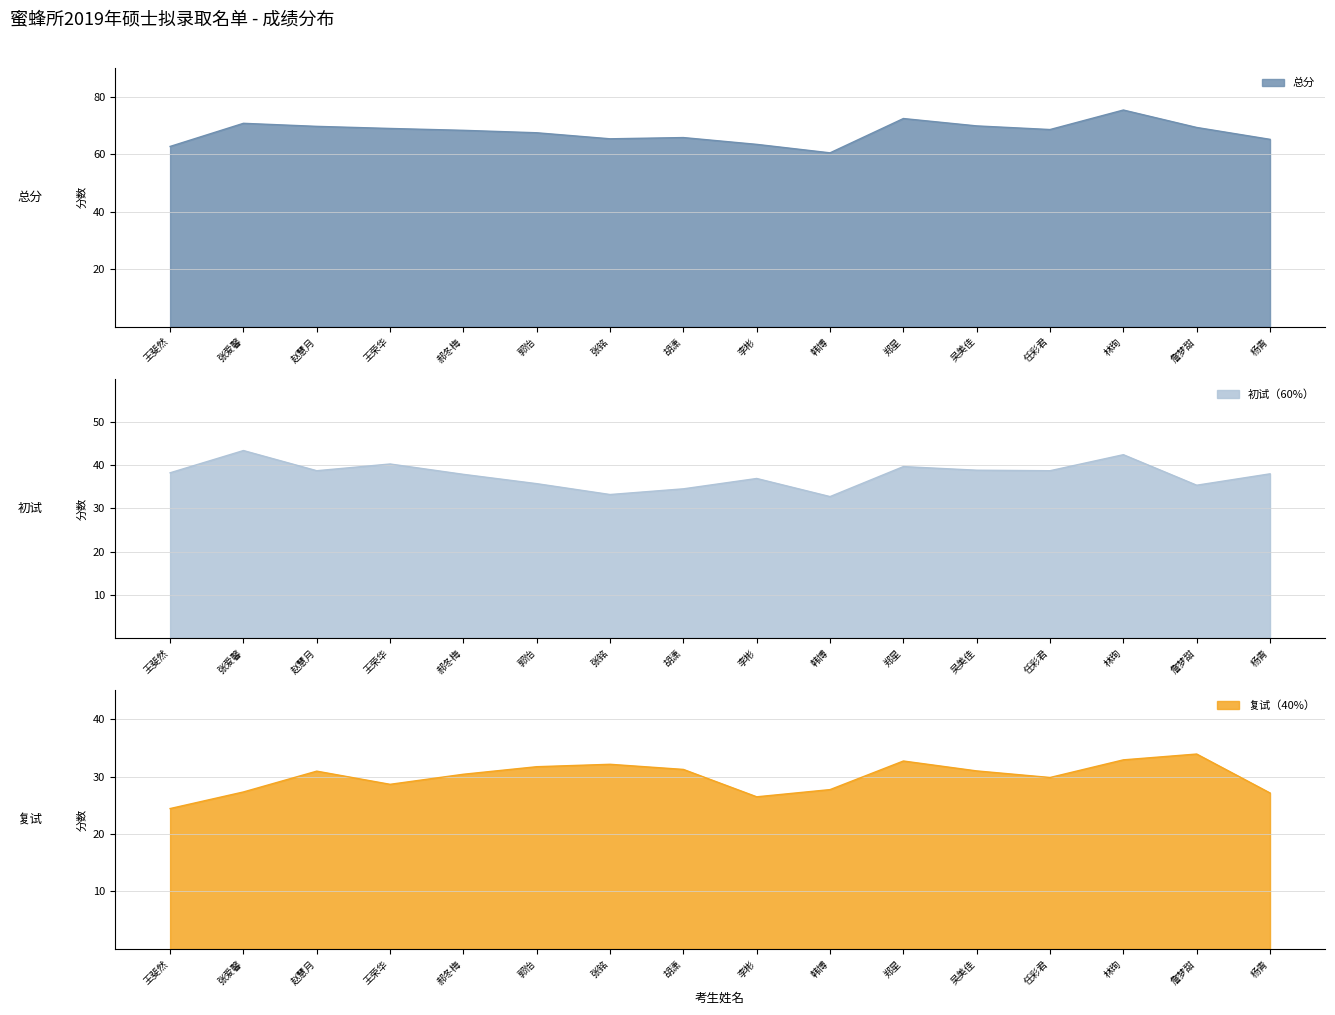

Reading left to right, list all the values displayed in this chart.

初试（60%）: 38.3	43.4	38.8	40.3	37.9	35.8	33.2	34.6	37.0	32.8	39.7	38.9	38.8	42.5	35.4	38.0
复试（40%）: 24.4	27.3	30.9	28.6	30.4	31.7	32.1	31.2	26.5	27.7	32.7	31.0	29.8	32.9	33.9	27.1
总分: 62.7	70.8	69.7	69.0	68.3	67.5	65.4	65.8	63.4	60.5	72.4	69.9	68.6	75.4	69.3	65.2